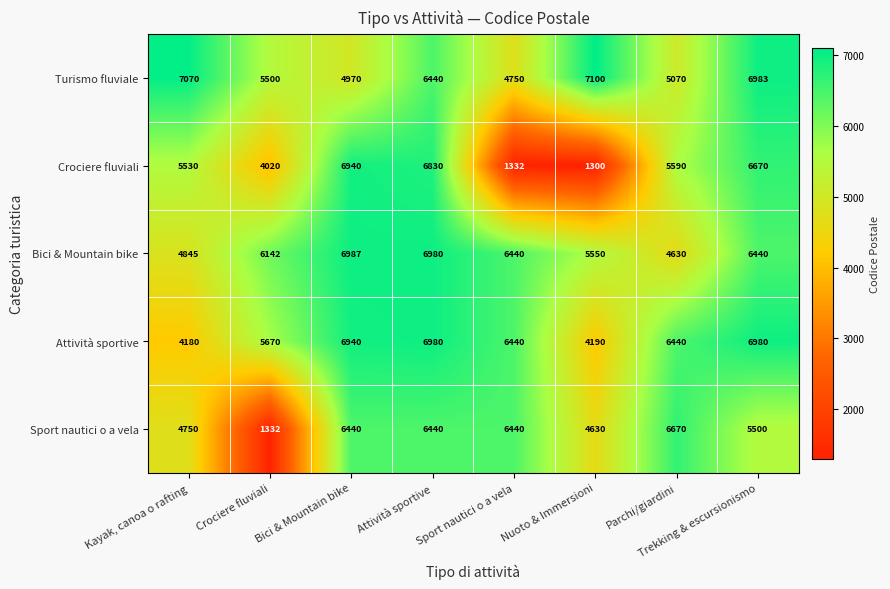

Where does the Crociere fluviali series first go above 5590?

Bici & Mountain bike